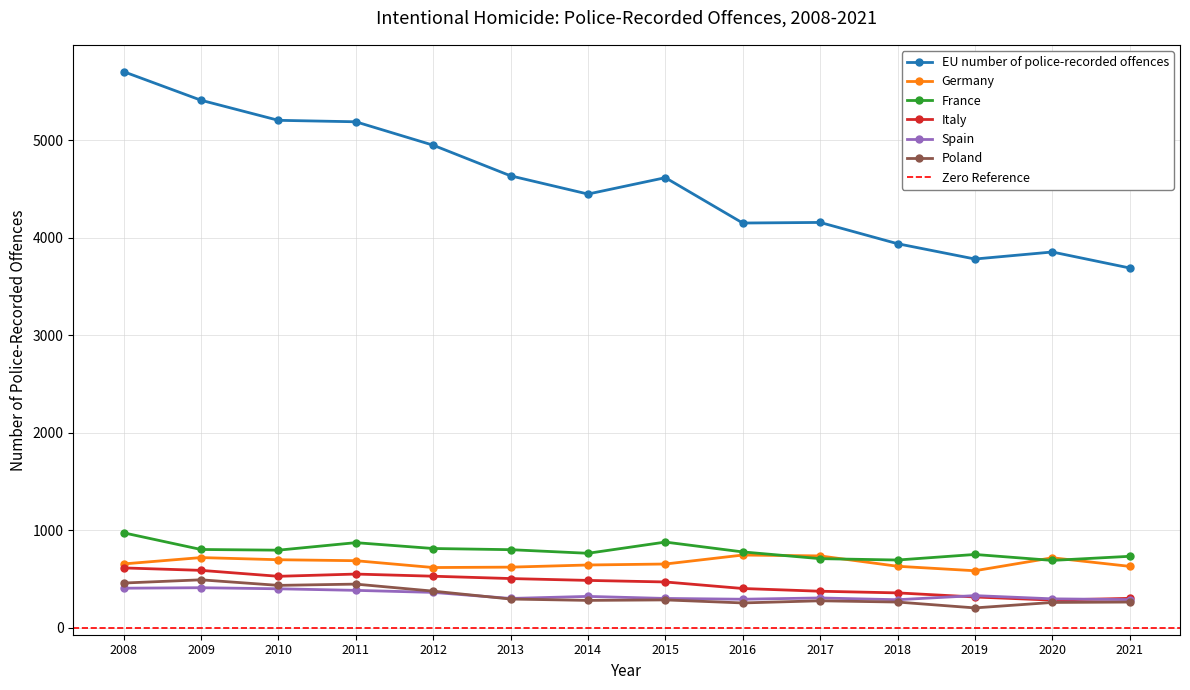

In Spain, how many points are lower than both neighbors (excluding endpoints)?

3